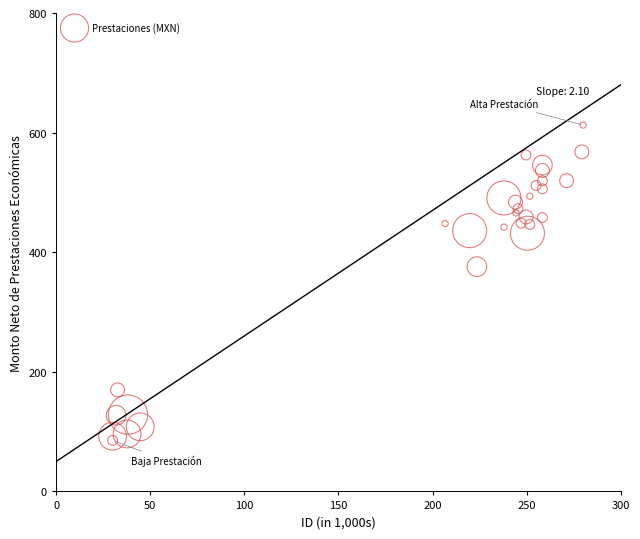

What Y value in the scatter plot is closest to 348?

375.8